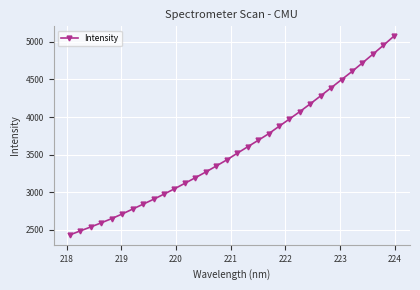

What is the minimum value shown in the chart?

2431.2